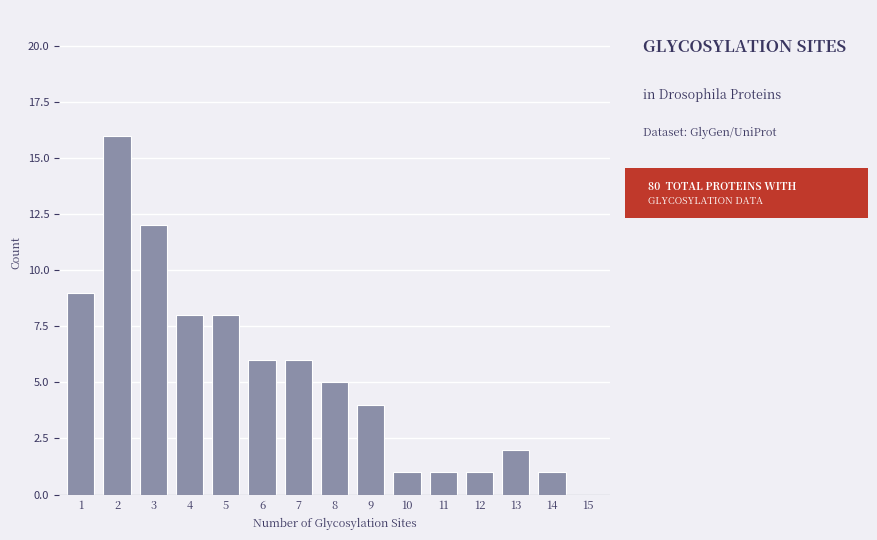

Reading left to right, what are all the values shown in this chart?

1=9	2=16	3=12	4=8	5=8	6=6	7=6	8=5	9=4	10=1	11=1	12=1	13=2	14=1	15=0